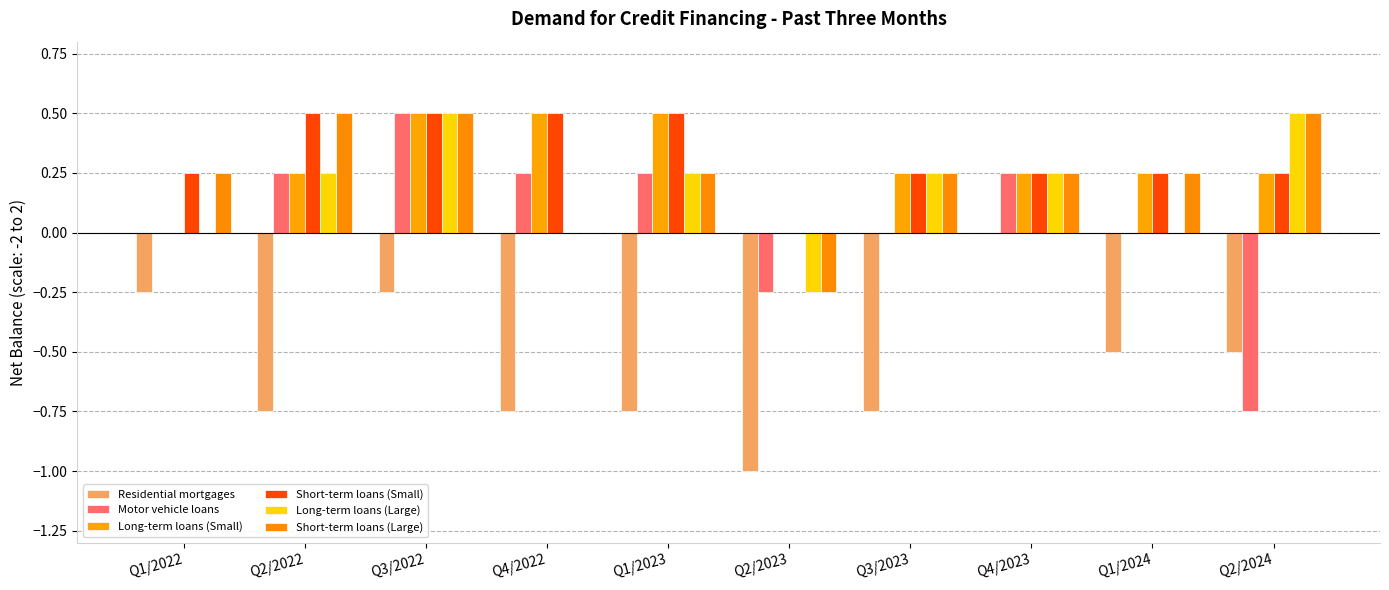

What is the sum of the Short-term loans (Large) values at Q3/2023 and Q4/2022?

0.2